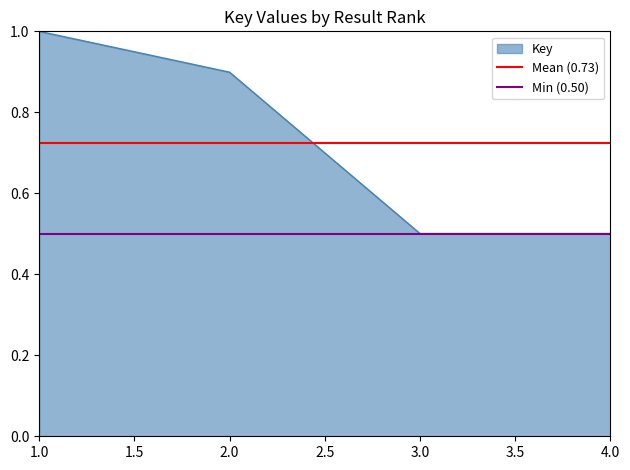

True or false: Key has more than 2 points higher than both neighbors.

False